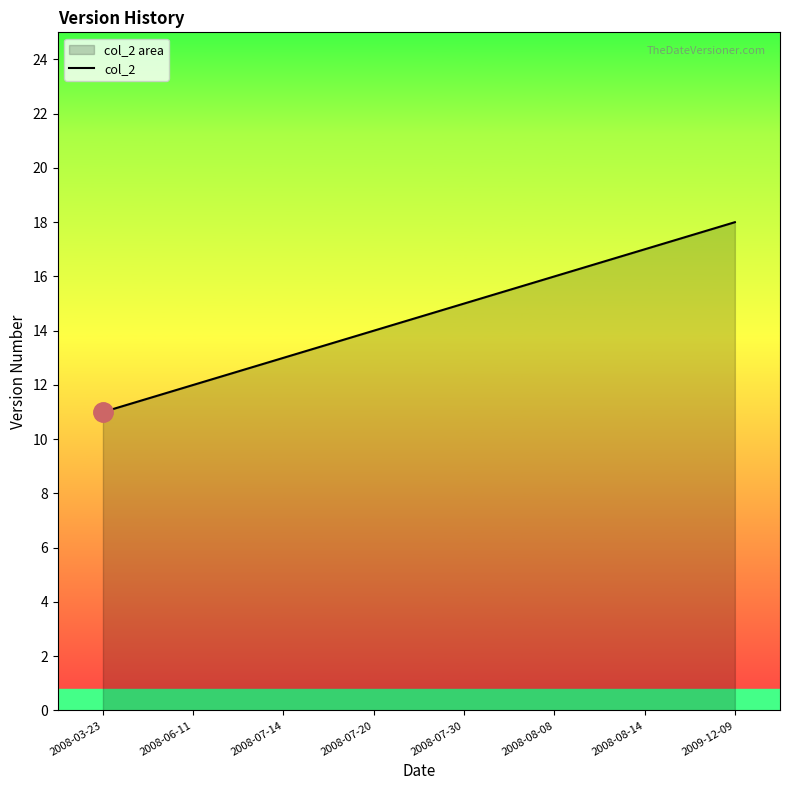

True or false: the data has more than 2 interior local peaks.

False